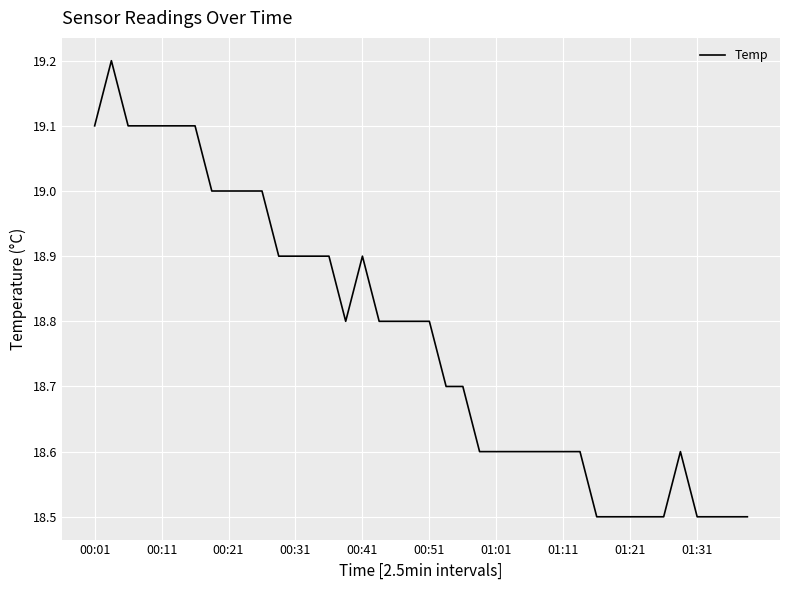

What is the minimum value shown in the chart?

18.5